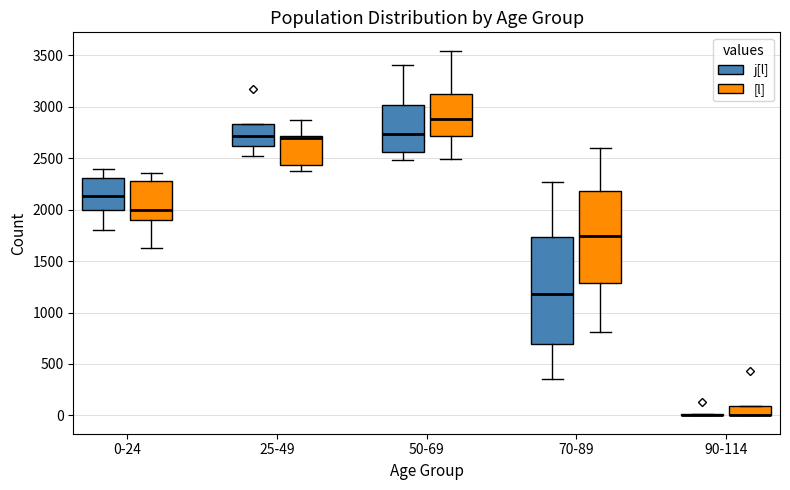

Reading left to right, read every box against the y-axis: the position of its median line, the range the box covers, and the ends of its whiskers. The values are not printed on the chart, so give them approximately, as read against the axis.

0-24 (j[l]): median 2150, box 2000 to 2300, whiskers 1800 to 2400
0-24 ([l]): median 2000, box 1900 to 2300, whiskers 1650 to 2350
25-49 (j[l]): median 2700, box 2600 to 2850, whiskers 2500 to 2850
25-49 ([l]): median 2700 (just below the box's upper edge), box 2450 to 2700, whiskers 2400 to 2850
50-69 (j[l]): median 2750, box 2550 to 3000, whiskers 2500 to 3400
50-69 ([l]): median 2900, box 2700 to 3100, whiskers 2500 to 3550
70-89 (j[l]): median 1200, box 700 to 1750, whiskers 350 to 2250
70-89 ([l]): median 1750, box 1300 to 2200, whiskers 800 to 2600
90-114 (j[l]): box collapsed to a line at 0, whiskers 0 to 0
90-114 ([l]): median 0 (drawn on the box's lower edge), box 0 to 100, whiskers 0 to 100